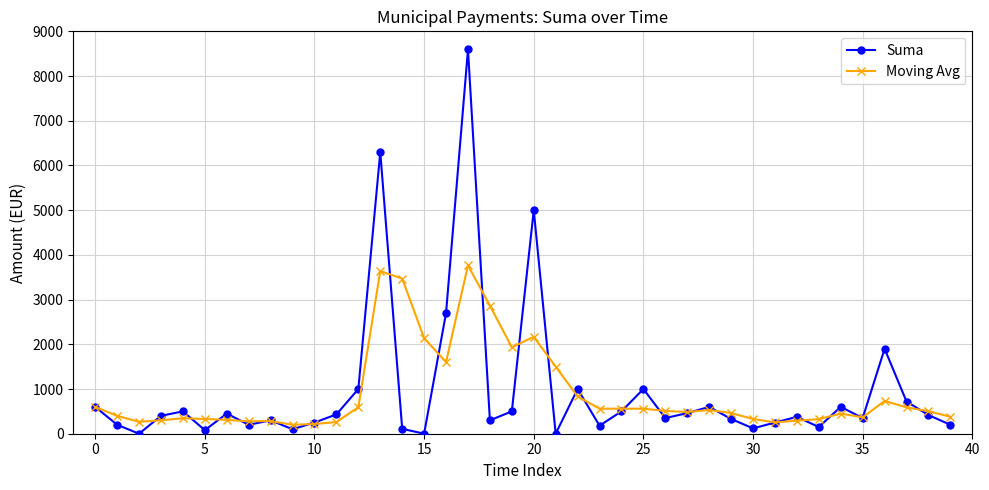

How many data points does each series have?

40